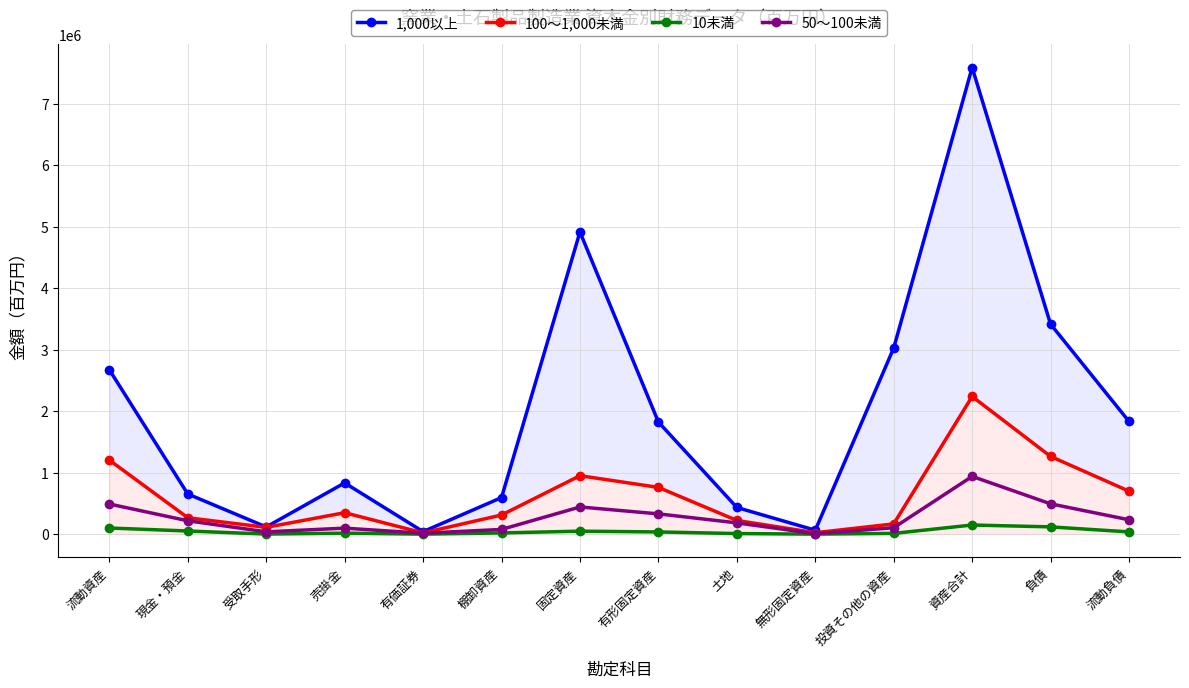

What is the minimum value for 1,000以上?

41030